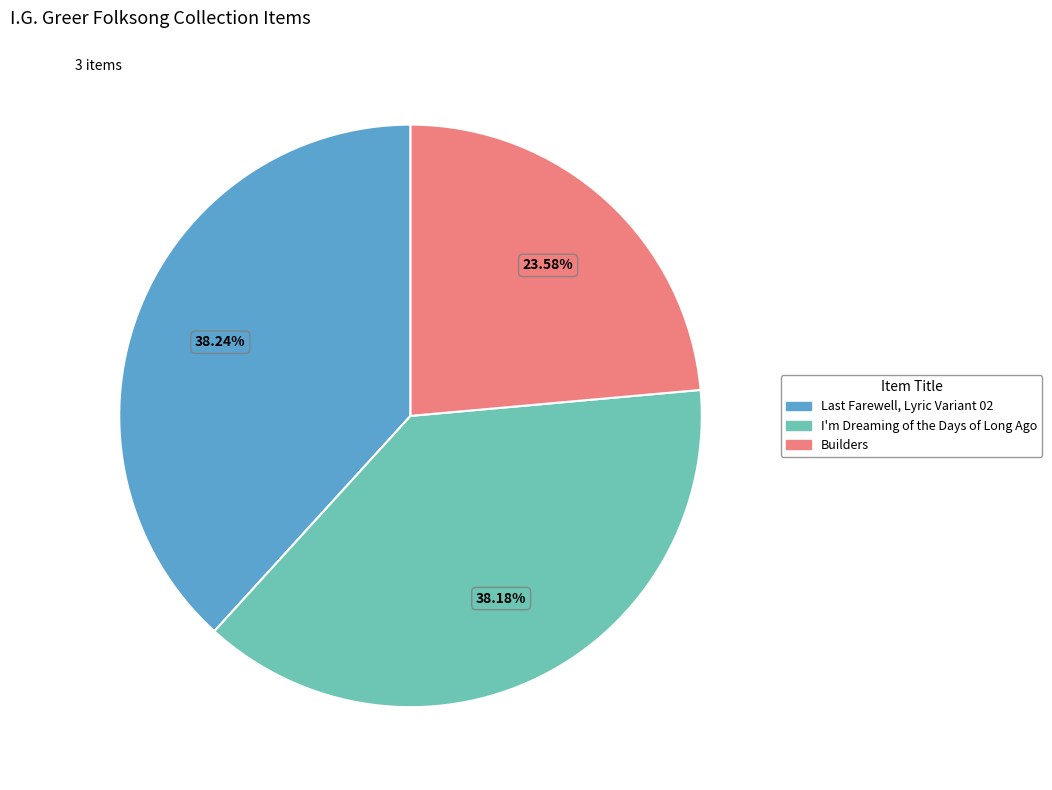

How many slices are in this pie chart?

3